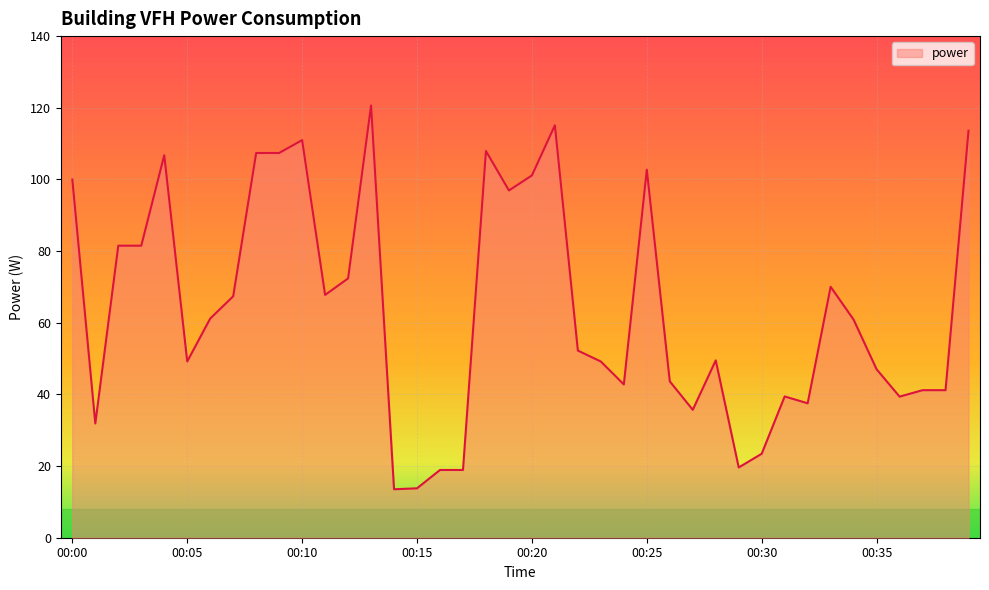

What is the minimum value shown in the chart?

13.5